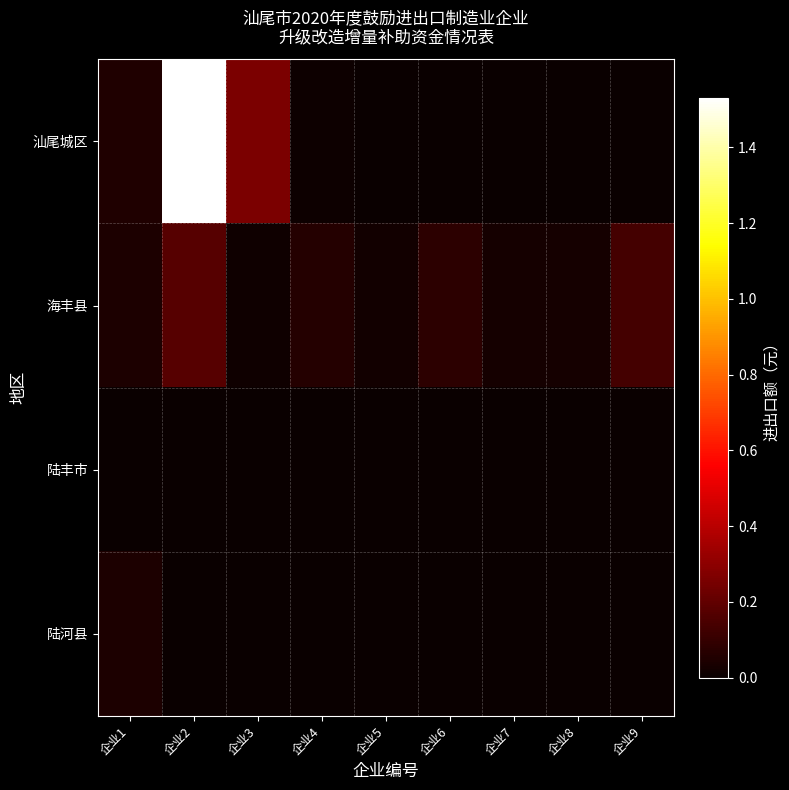

Rank the series by their maximum value, from highest to lowest.

汕尾城区, 海丰县, 陆河县, 陆丰市